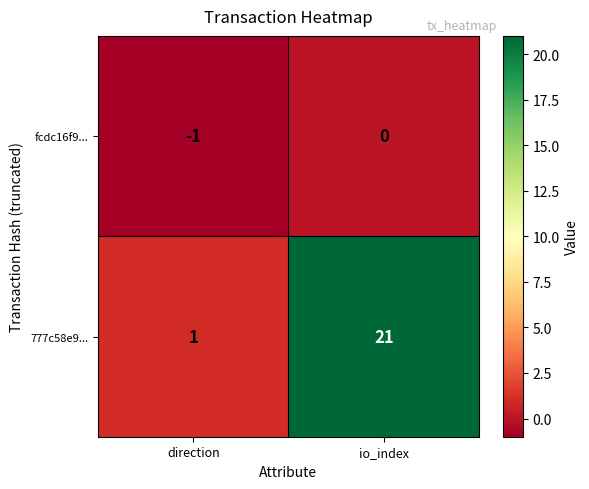

What is the difference between the maximum and minimum values in the 777c58e9... series?

20